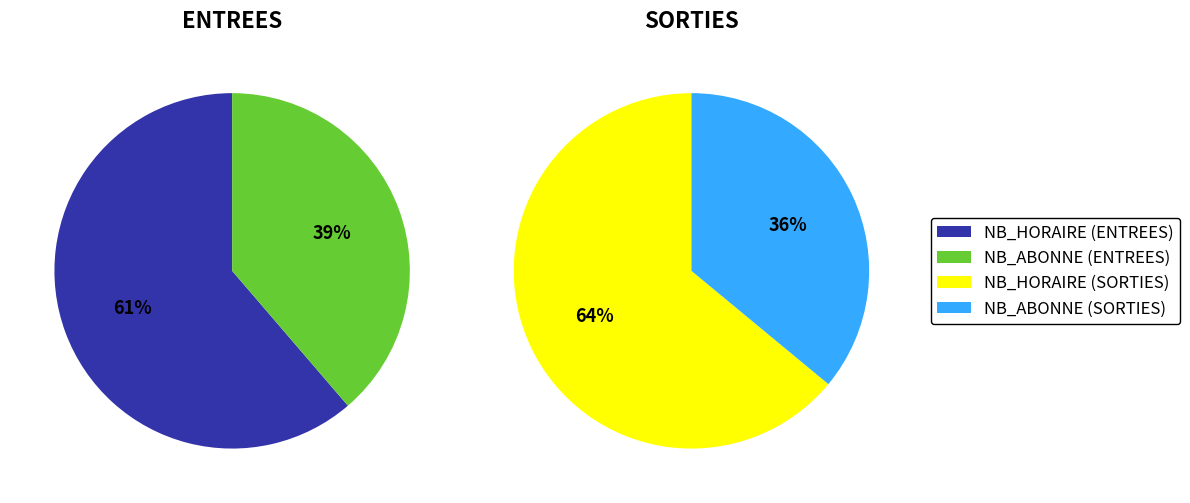

How many slices are in this pie chart?

2